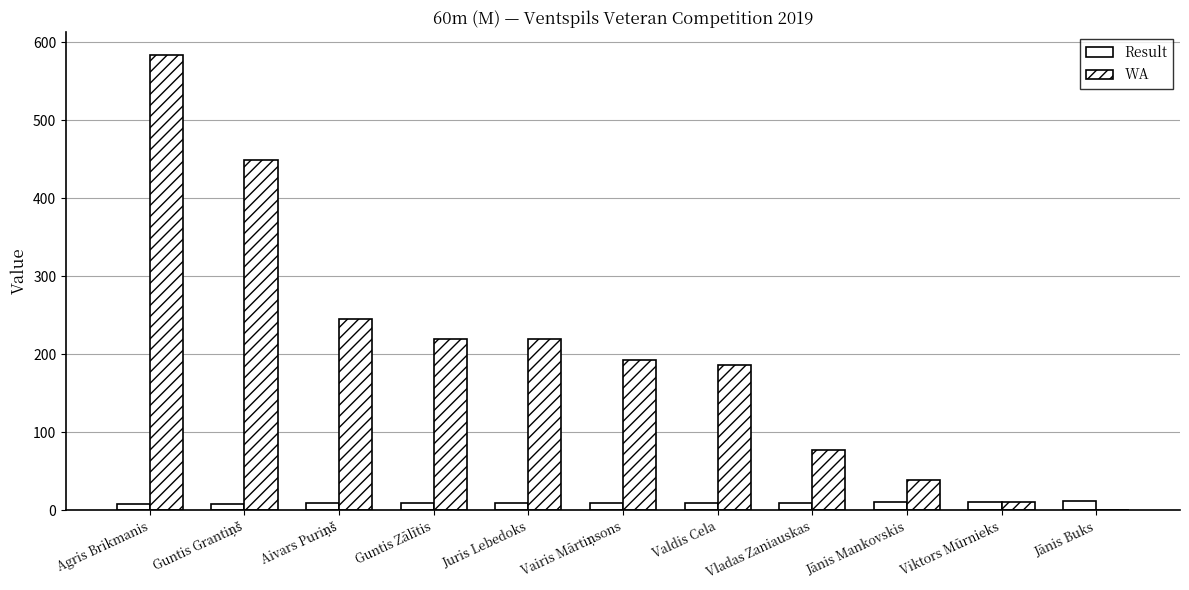

Count the number of categories in the chart.

11